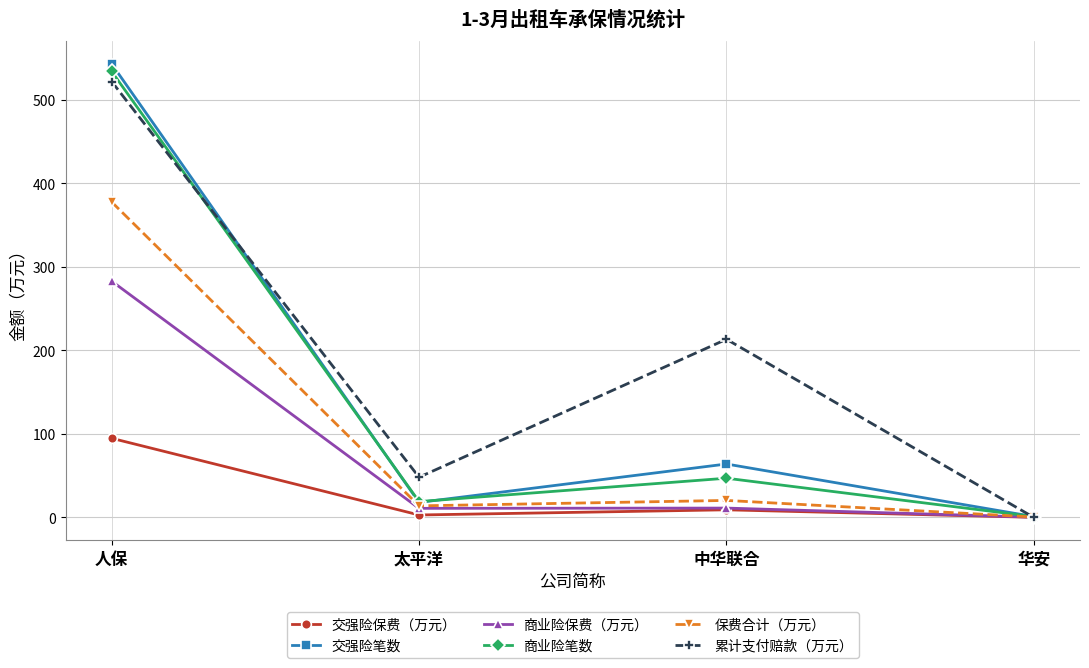

What is the average value of the 保费合计（万元） series?

103.1